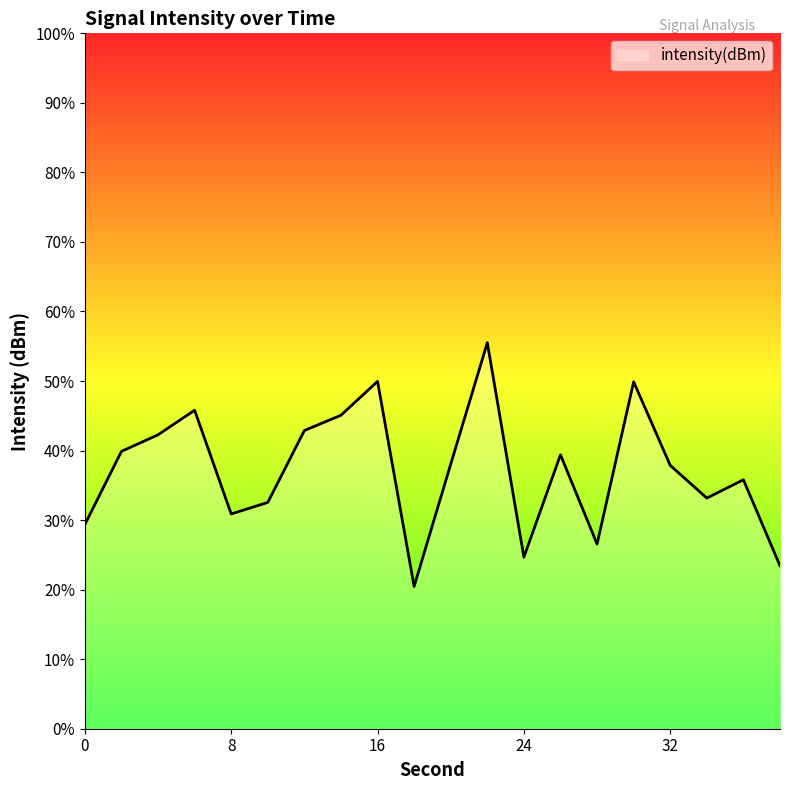

What is the difference between the maximum and minimum values?

35.0